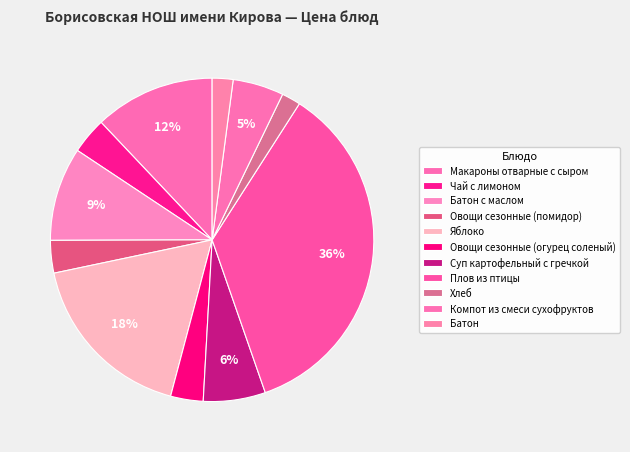

The Хлеб slice represents 11% of the pie. True or false?

False